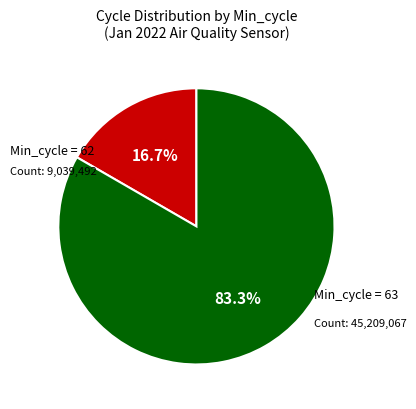

To the nearest percent, what is the average slice percentage?

50%